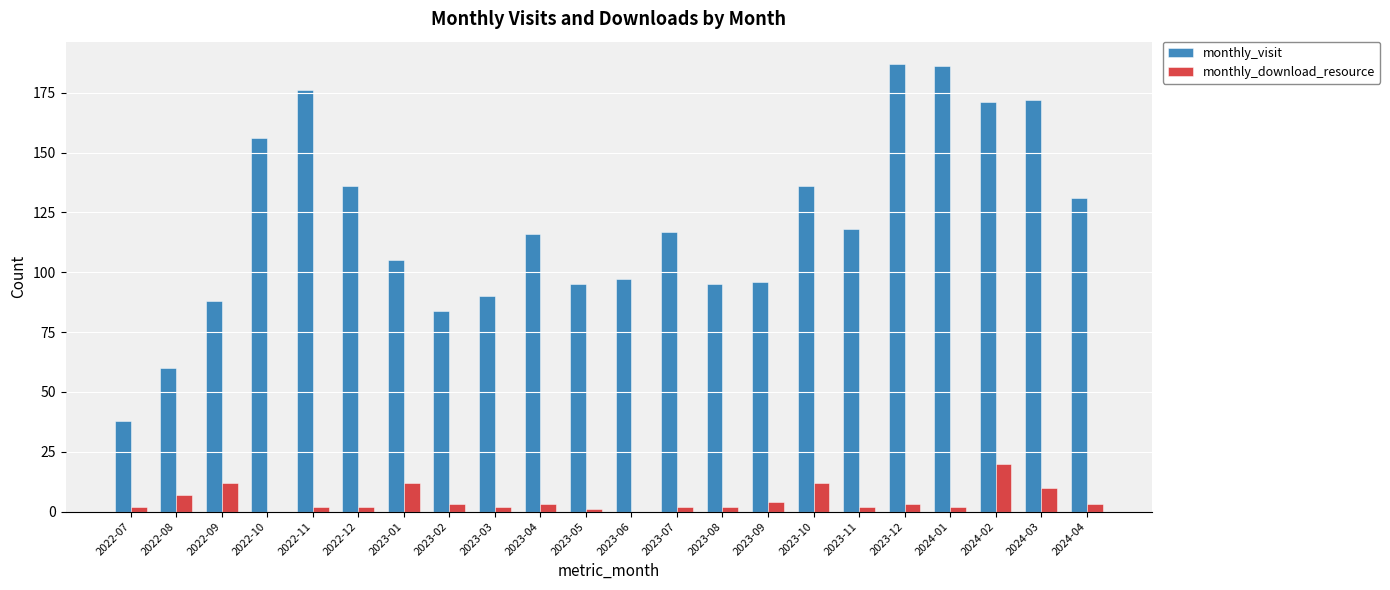

Which series changed the most between 2023-09 and 2024-04?

monthly_visit